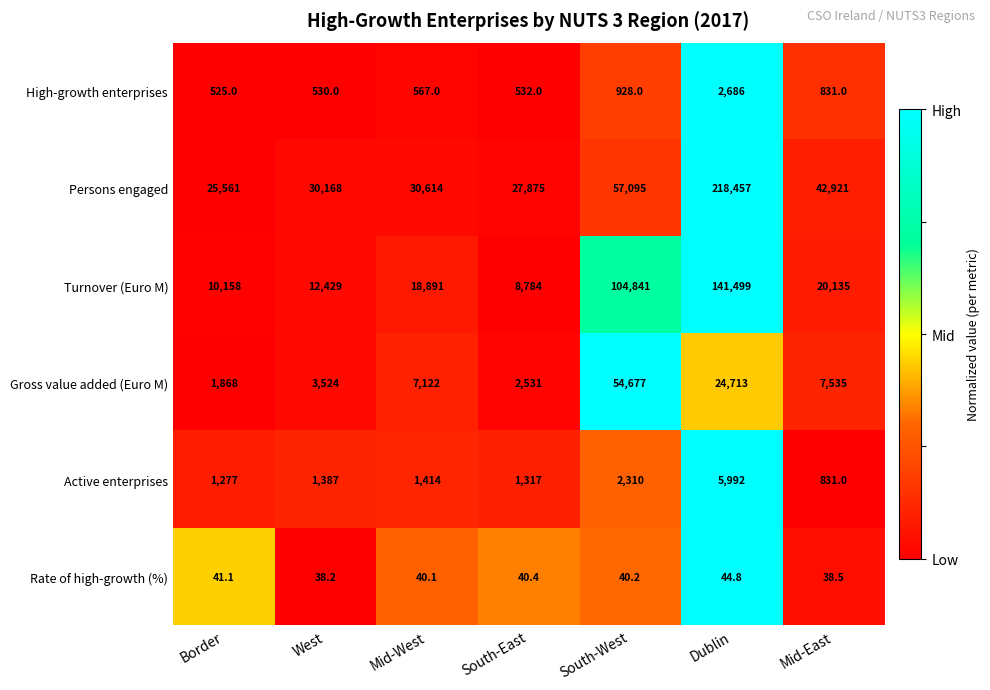

Which series changed the most between Border and Dublin?

Persons engaged